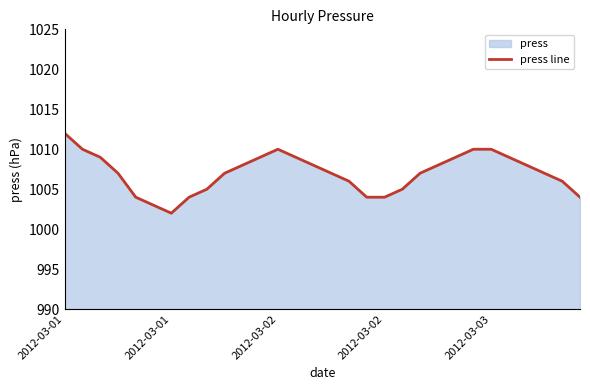

How many lines are shown in the chart?

1